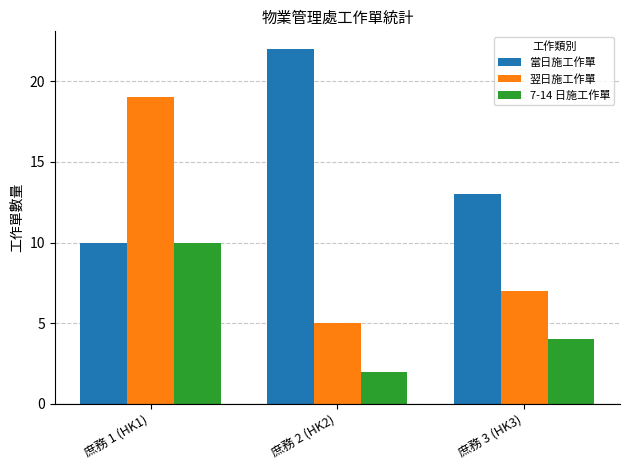

Which series has the largest total across all categories?

當日施工作單